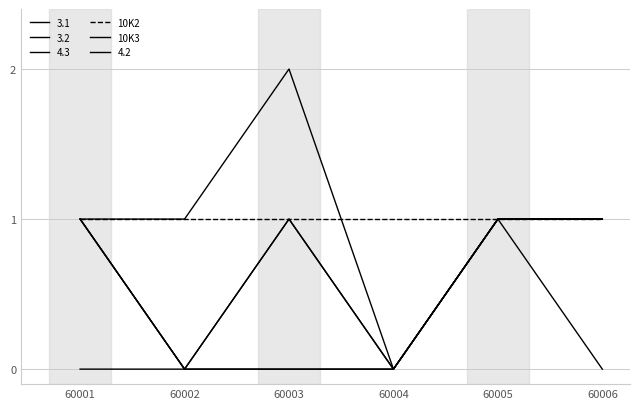

True or false: 10K3 has a value of 0 at 60003.

True